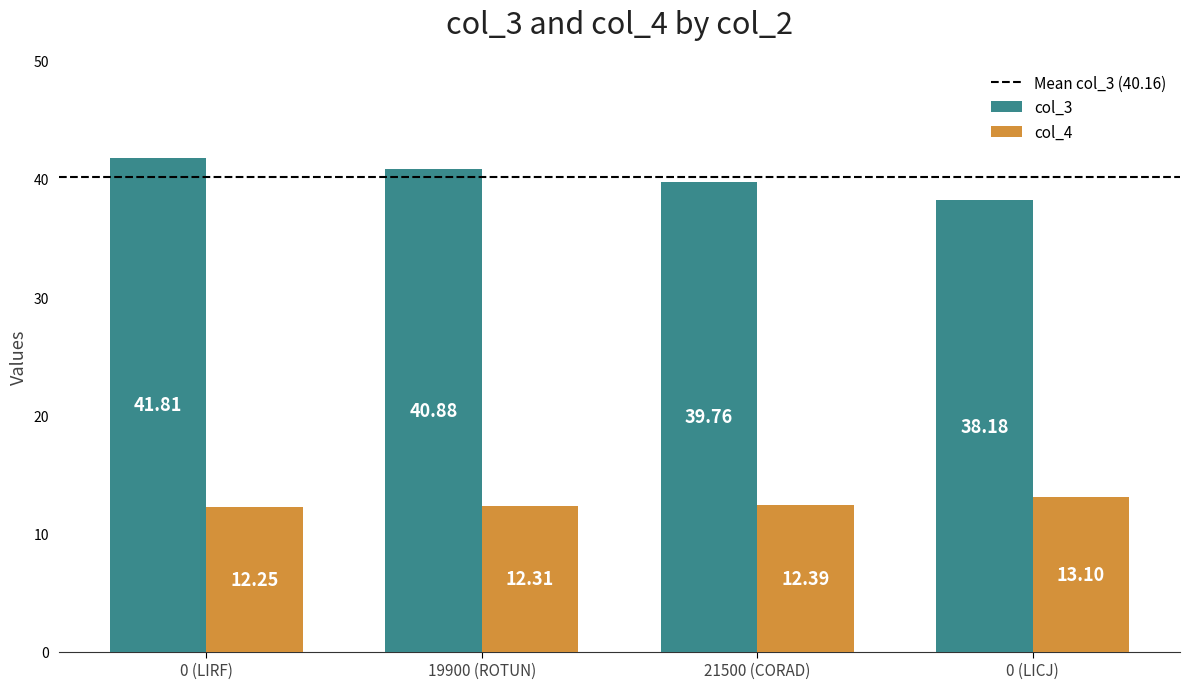

Is the value of col_4 at 0 (LICJ) greater than the value of col_3 at 21500 (CORAD)?

No